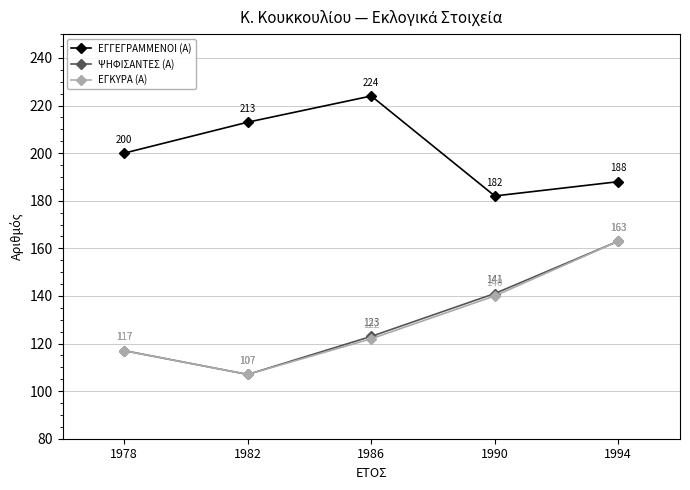

What is the difference between the highest and lowest values at 1994?

25